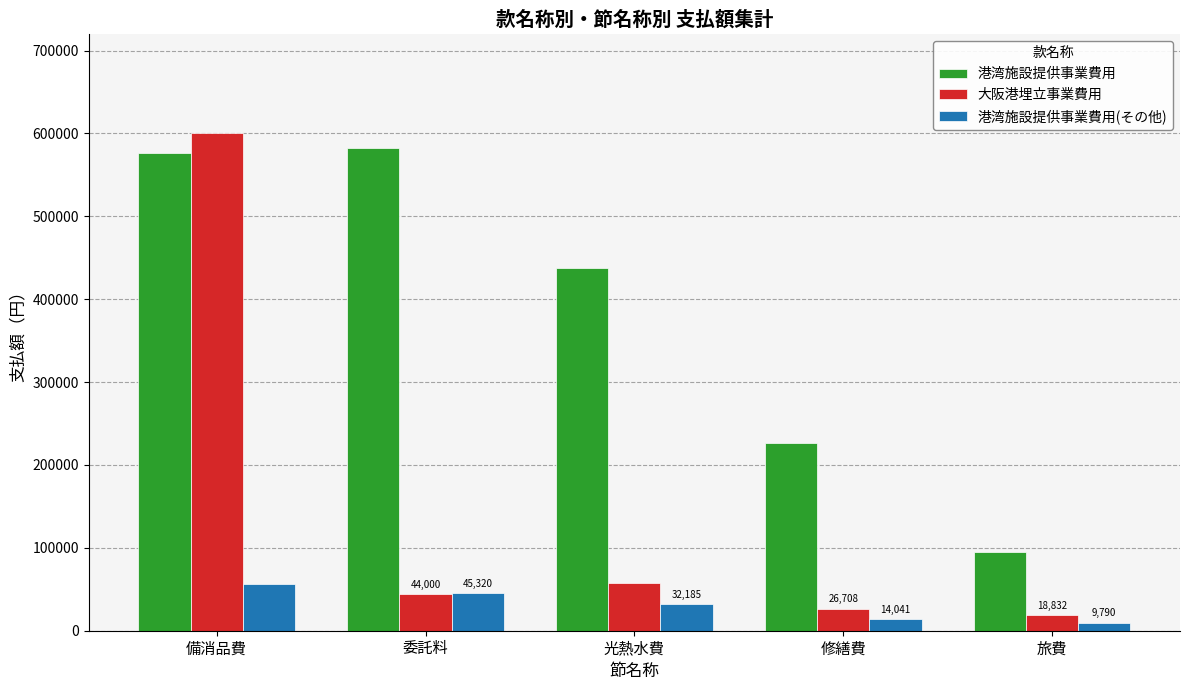

Count the number of data series in this chart.

3